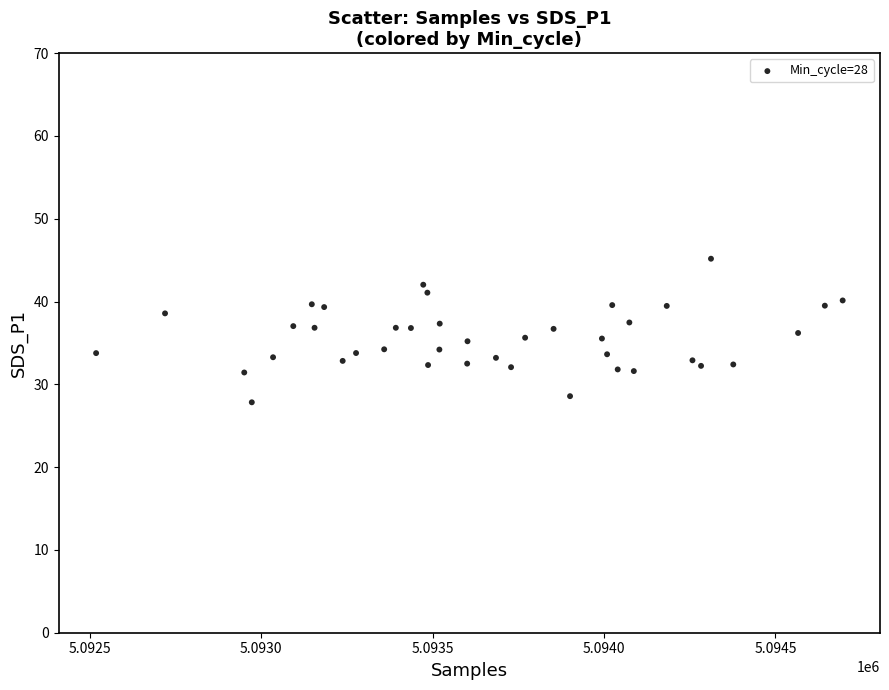

What is the range of Y values (max minus min)?

17.3